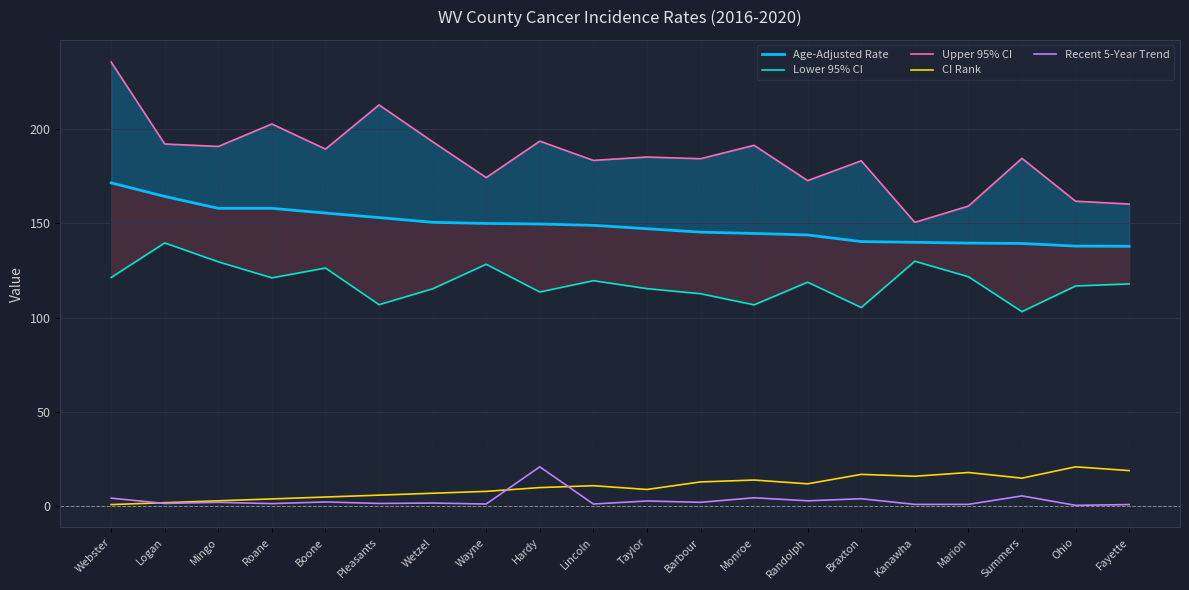

How many distinct data groups are displayed?

5